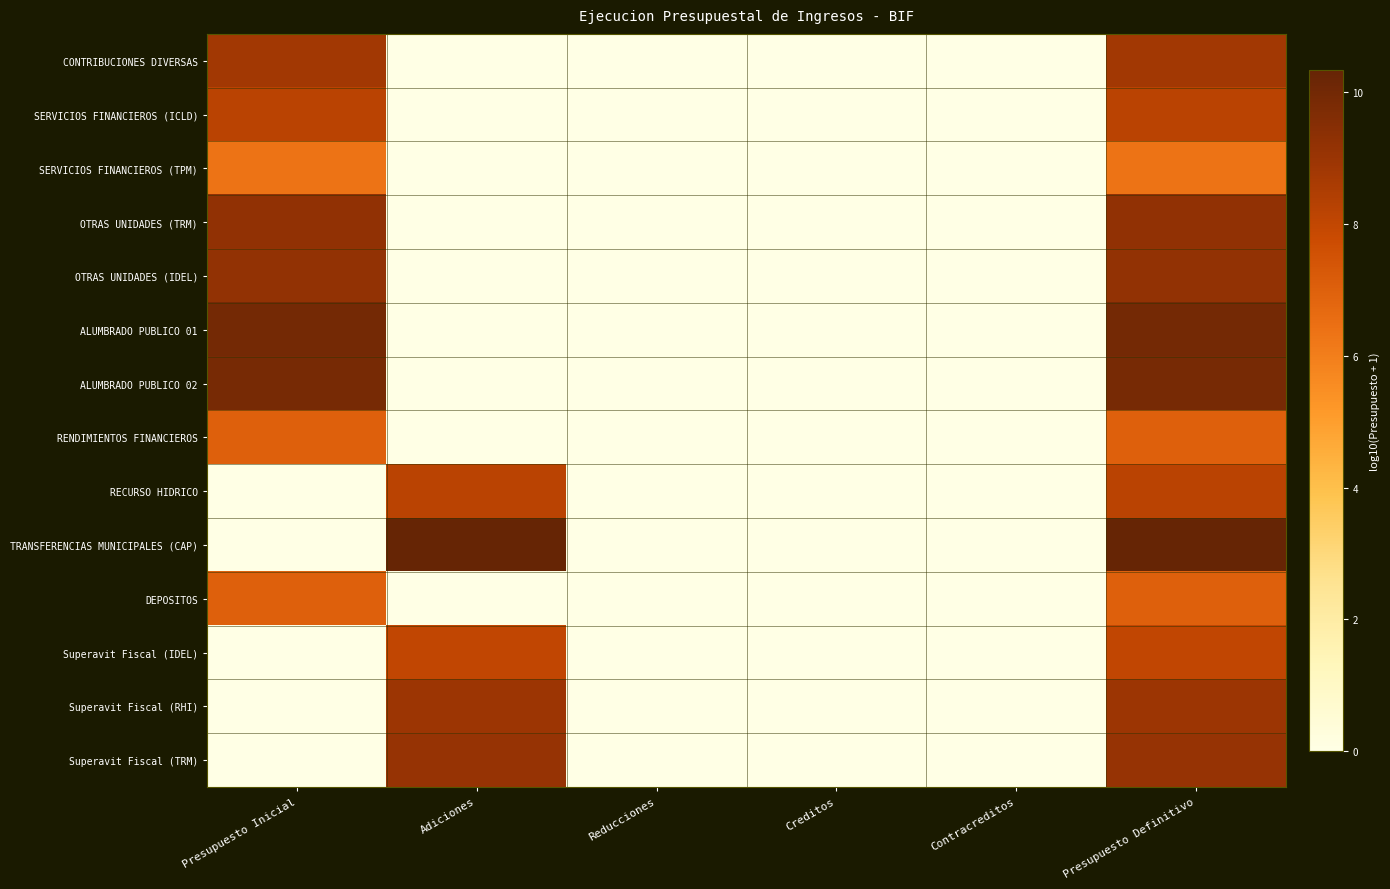

What is the greatest value displayed?

10.3